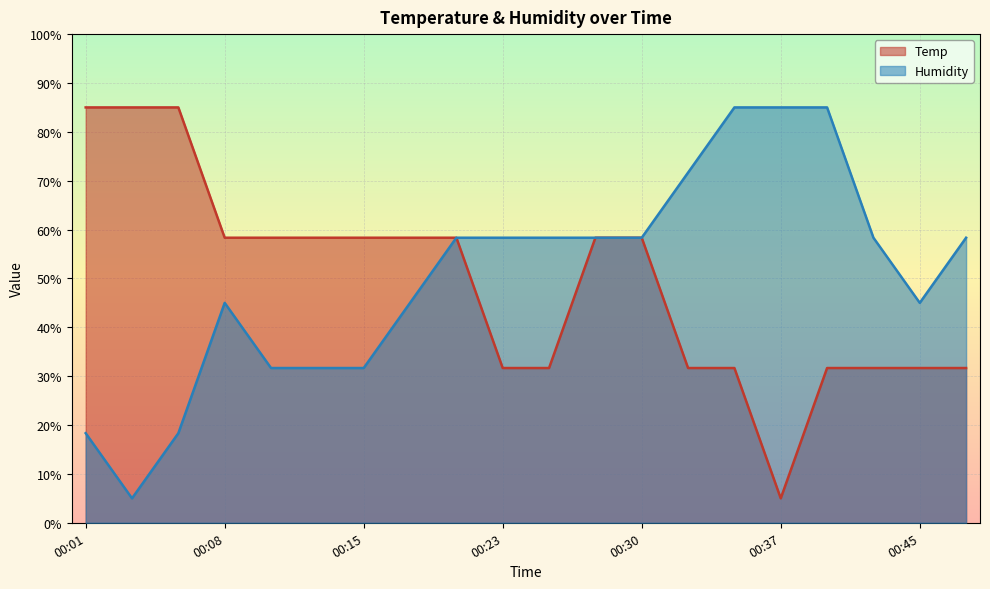

Which series has the largest total across all categories?

Humidity